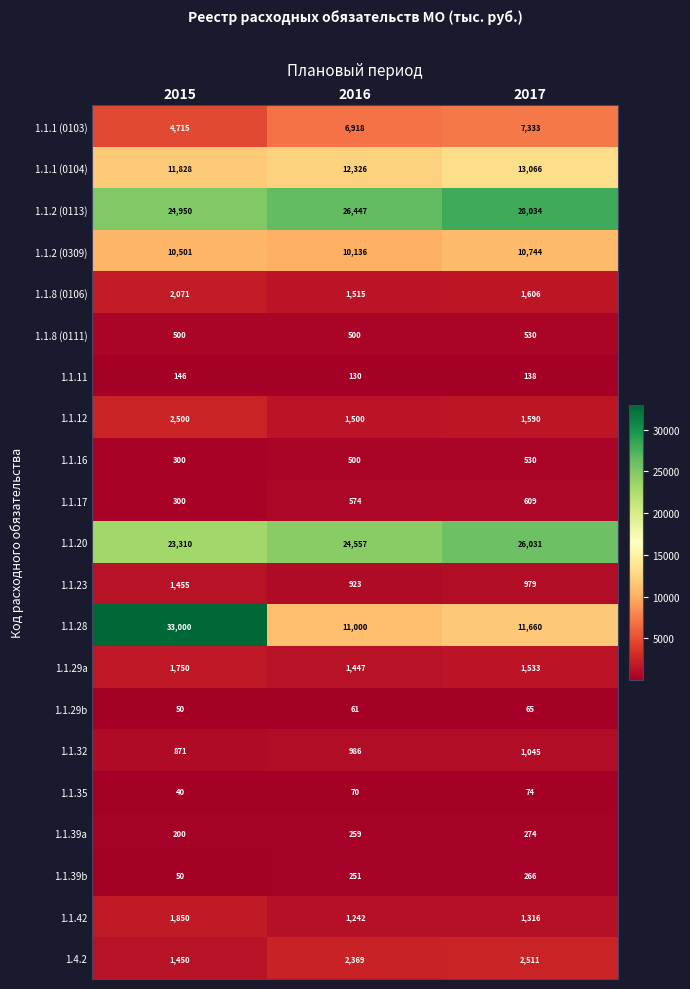

Which series changed the most between 2015 and 2016?

1.1.28